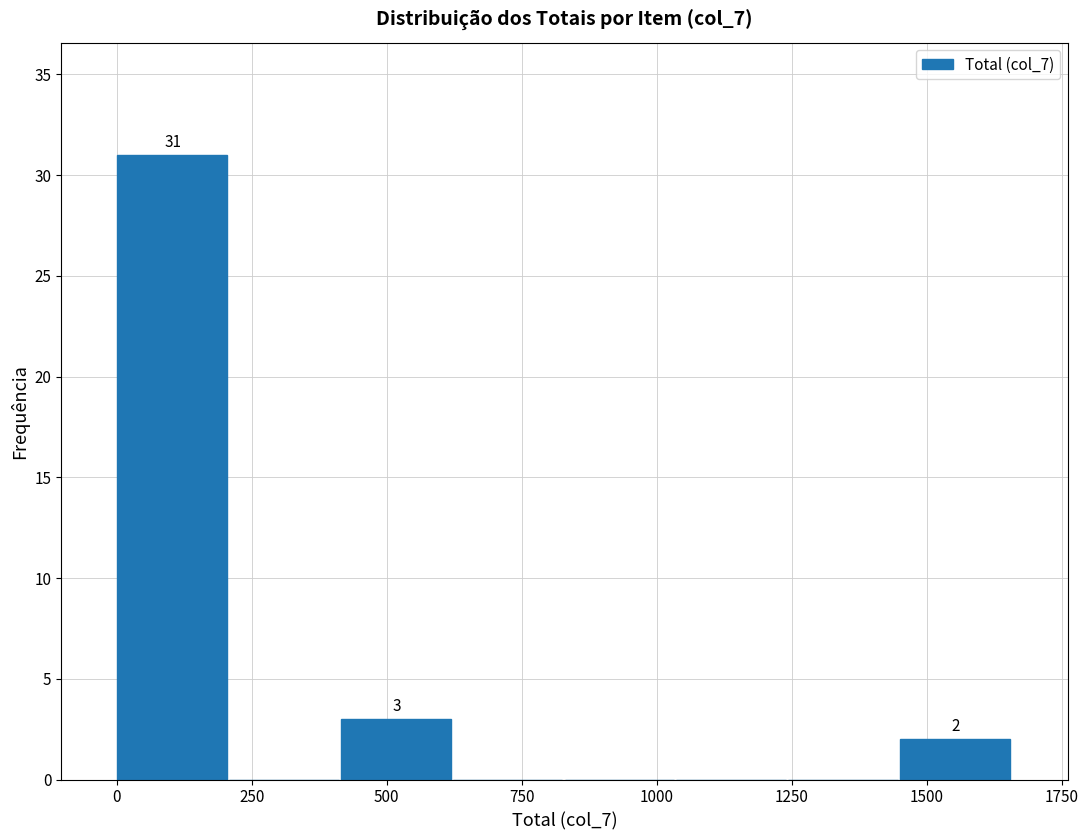

Which range on the x-axis has the tallest bar?

0 to 200